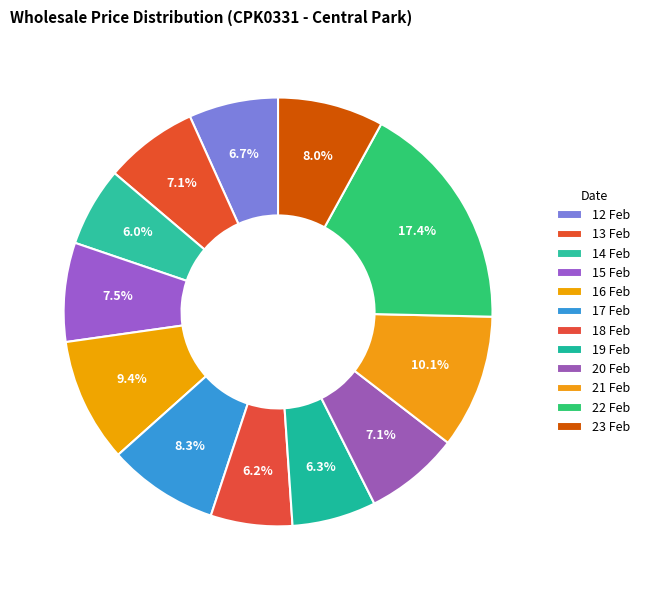

Does 22 Feb represent more than half of the total?

No